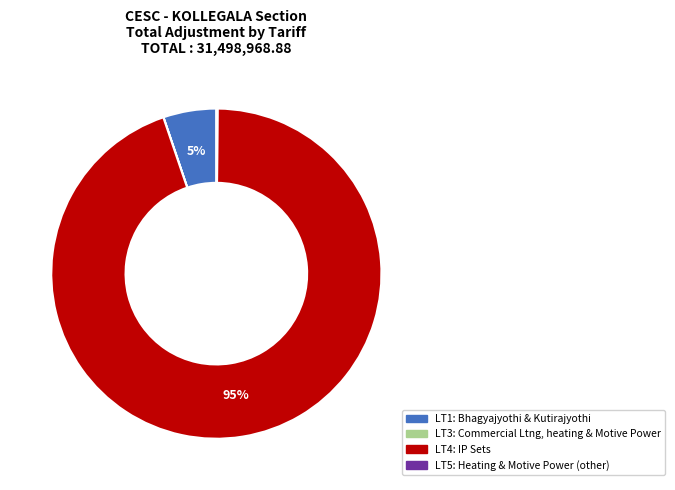

Is there any slice that represents more than half of the pie?

Yes